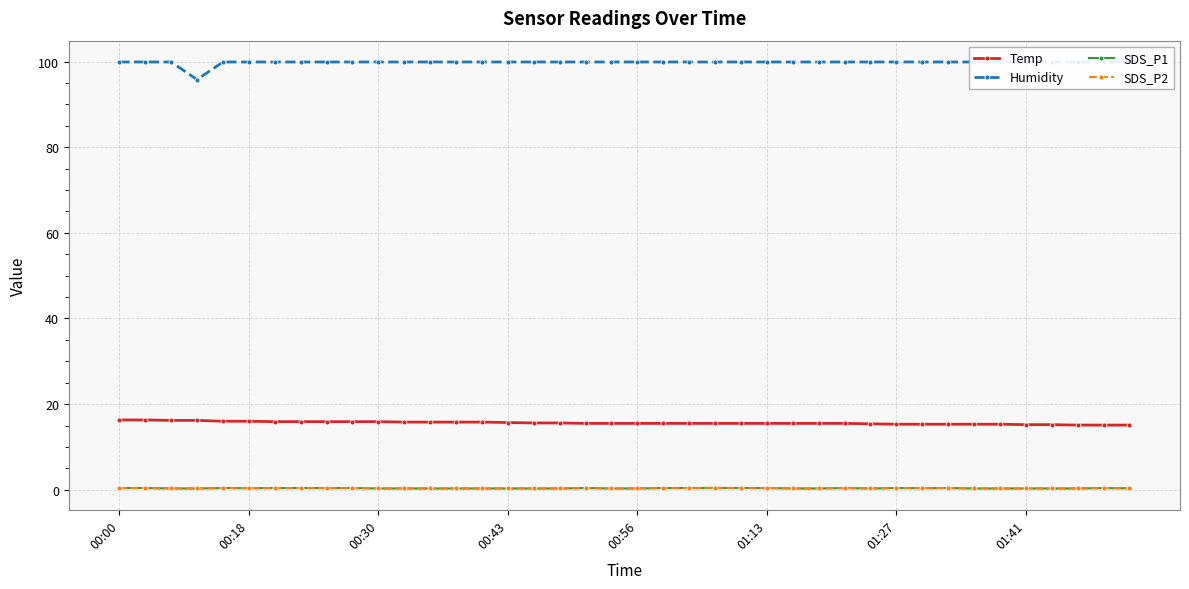

What is the maximum value for Humidity?

99.9